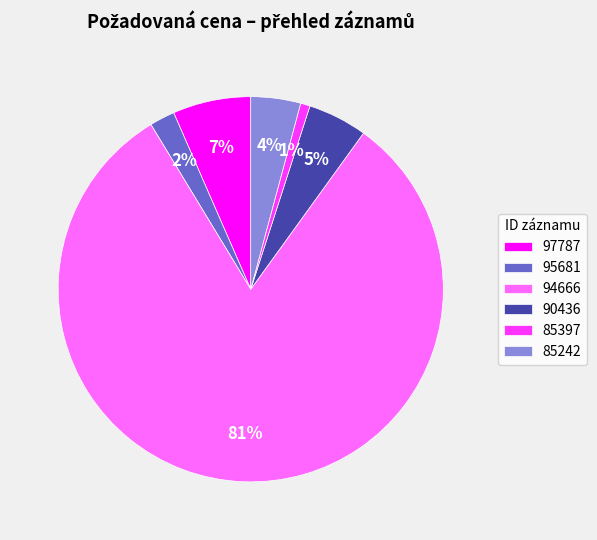

What percentage is the 94666 slice, to the nearest percent?

81%